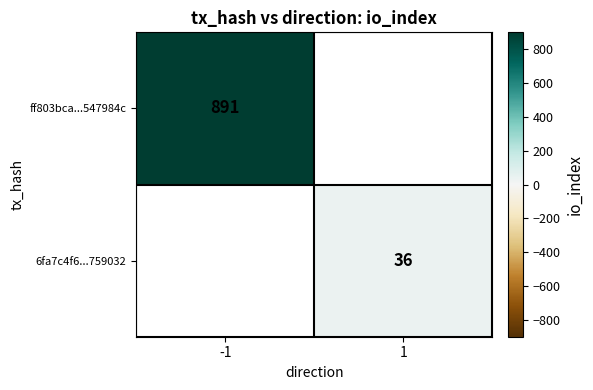

Is it true that ff803bca...547984c equals 891 at -1?

True